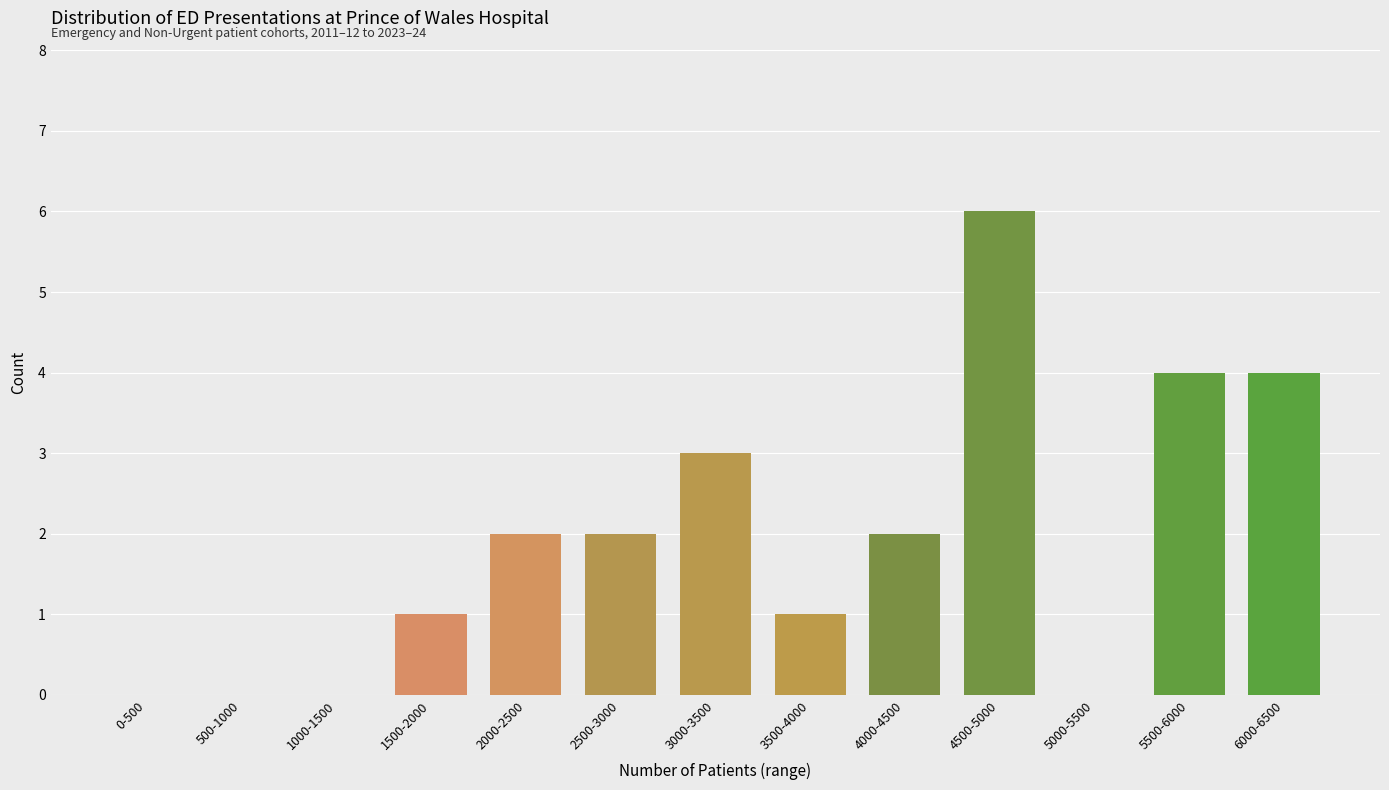

Reading left to right, what are all the values shown in this chart?

0-500=0	500-1000=0	1000-1500=0	1500-2000=1	2000-2500=2	2500-3000=2	3000-3500=3	3500-4000=1	4000-4500=2	4500-5000=6	5000-5500=0	5500-6000=4	6000-6500=4